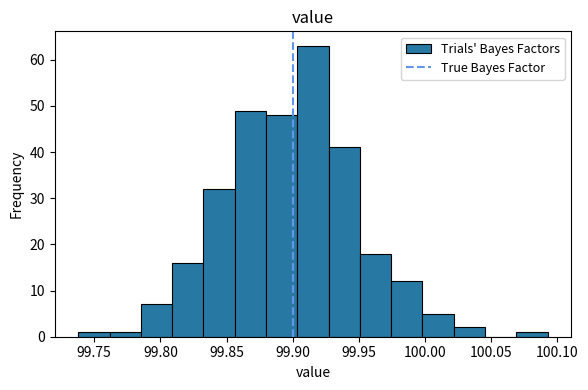

Reading left to right, transcribe this chart: for each bar, give the range it covers on the x-axis and its height. Neither the bar edges nor the heights are printed on the chart, so give them approximately, as read against the axes.

99.740 to 99.760: 1
99.760 to 99.785: 1
99.785 to 99.810: 7
99.810 to 99.835: 16
99.835 to 99.855: 32
99.855 to 99.880: 49
99.880 to 99.905: 48
99.905 to 99.925: 63
99.925 to 99.950: 41
99.950 to 99.975: 18
99.975 to 100.000: 12
100.000 to 100.020: 5
100.020 to 100.045: 2
100.045 to 100.070: 0
100.070 to 100.095: 1